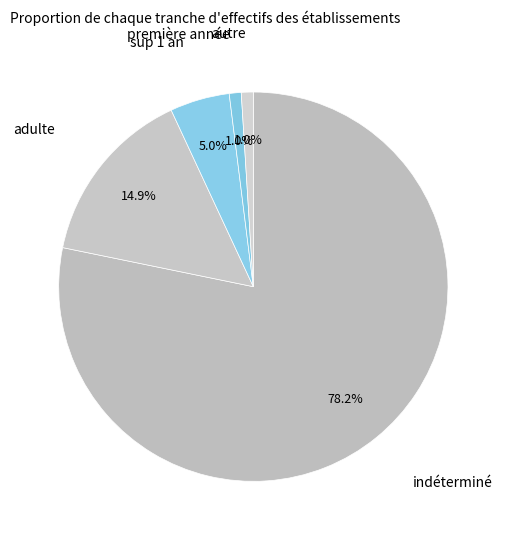

Is there a majority slice in this chart?

Yes